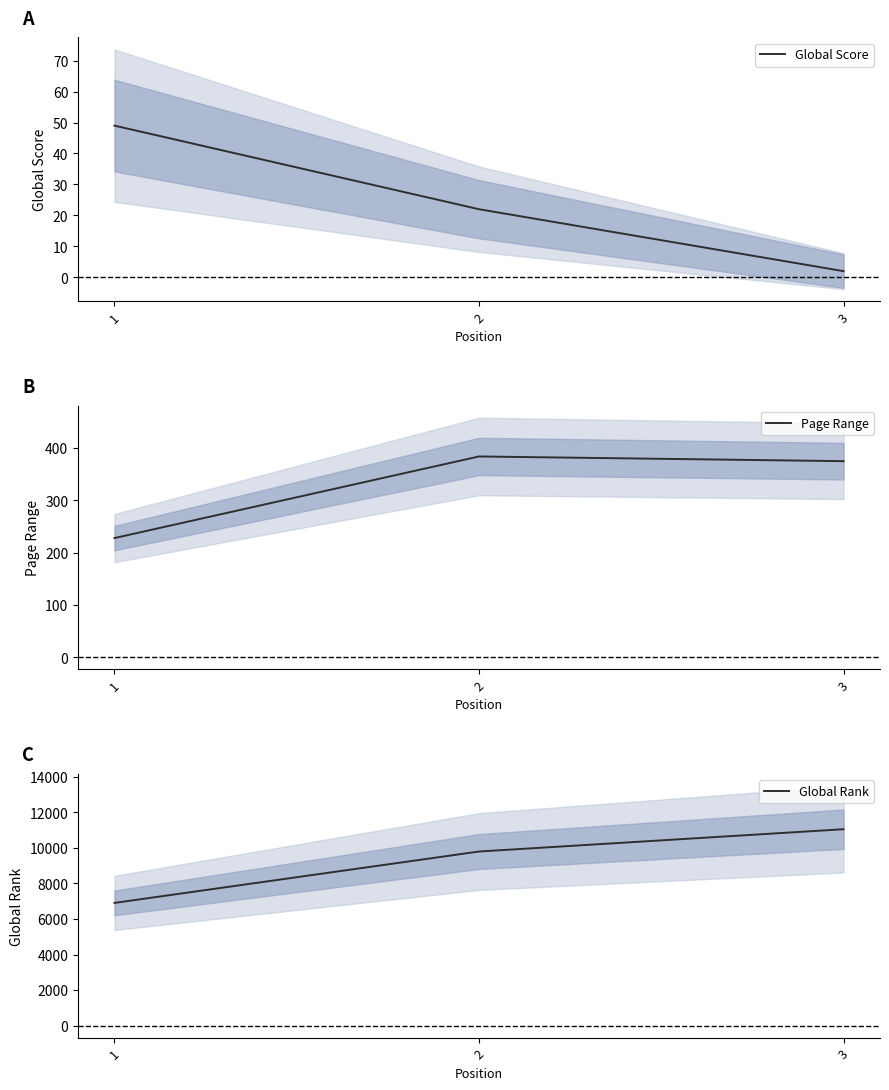

Rank the series at 3 from lowest to highest value.

Global Score, Page Range, Global Rank